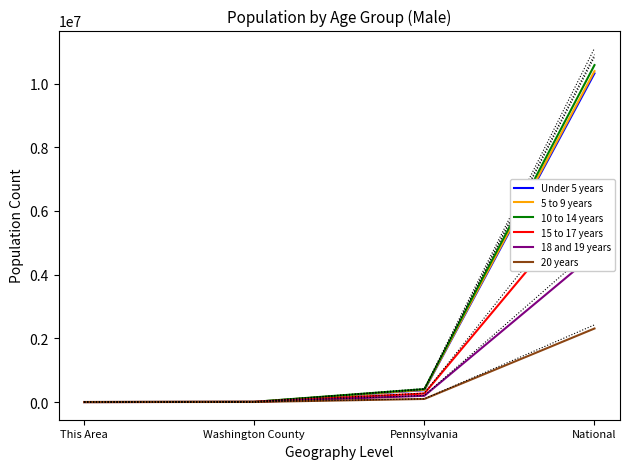

Does the chart have visible grid lines?

No